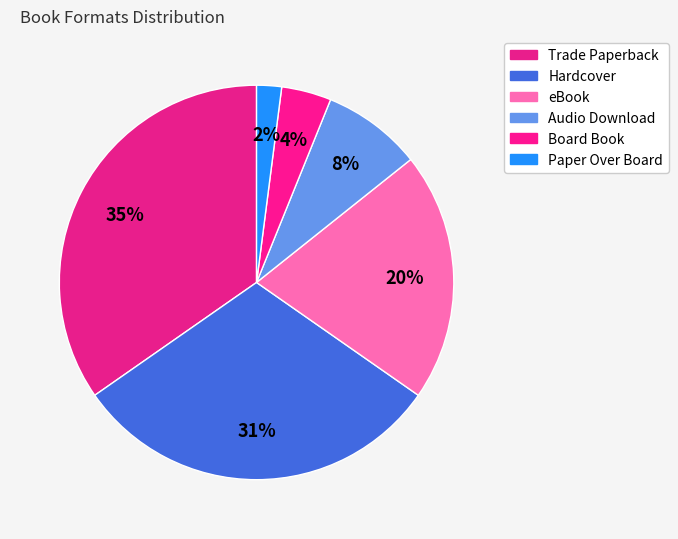

Rank the categories by value from highest to lowest.

Trade Paperback, Hardcover, eBook, Audio Download, Board Book, Paper Over Board